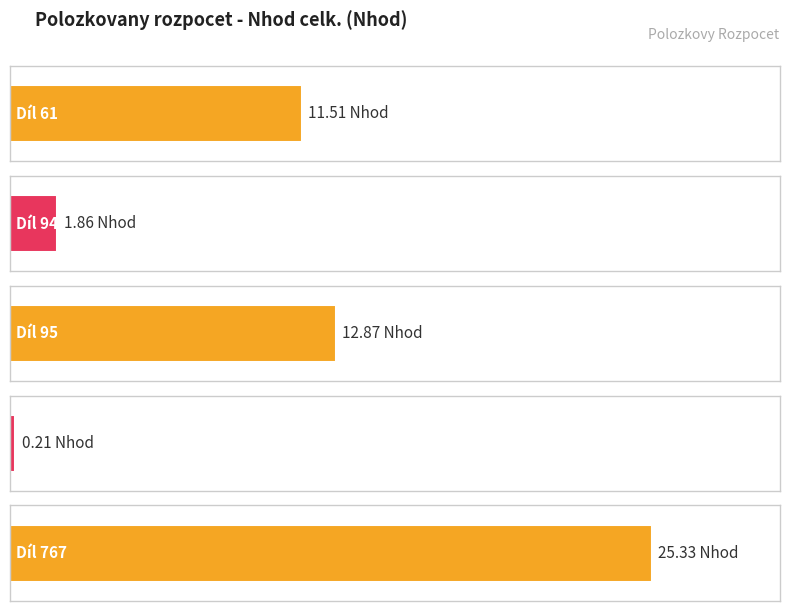

Is it true that the value at Díl 94 is 1.9?

True